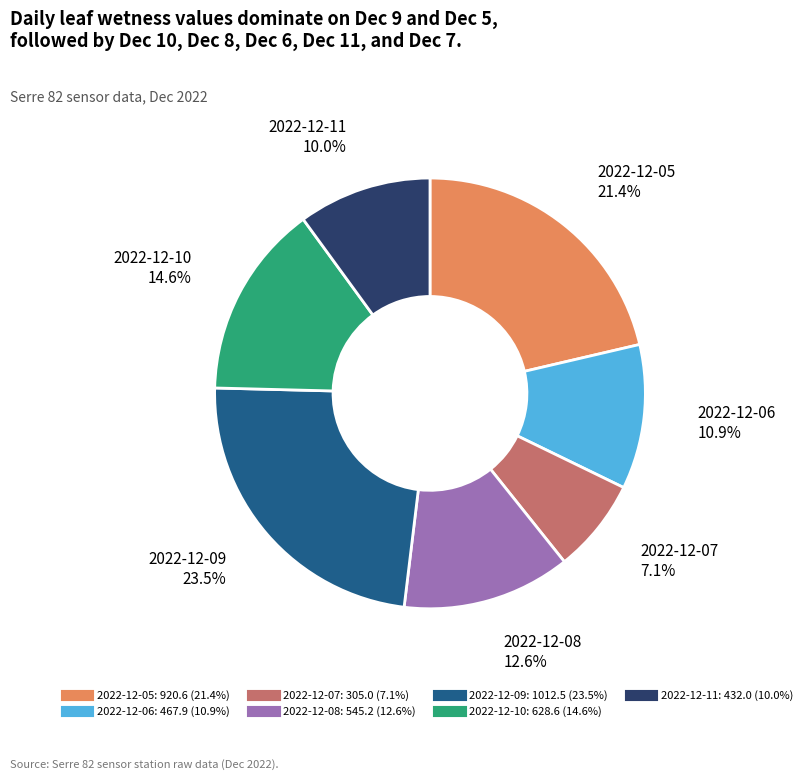

Does any single category account for the majority?

No